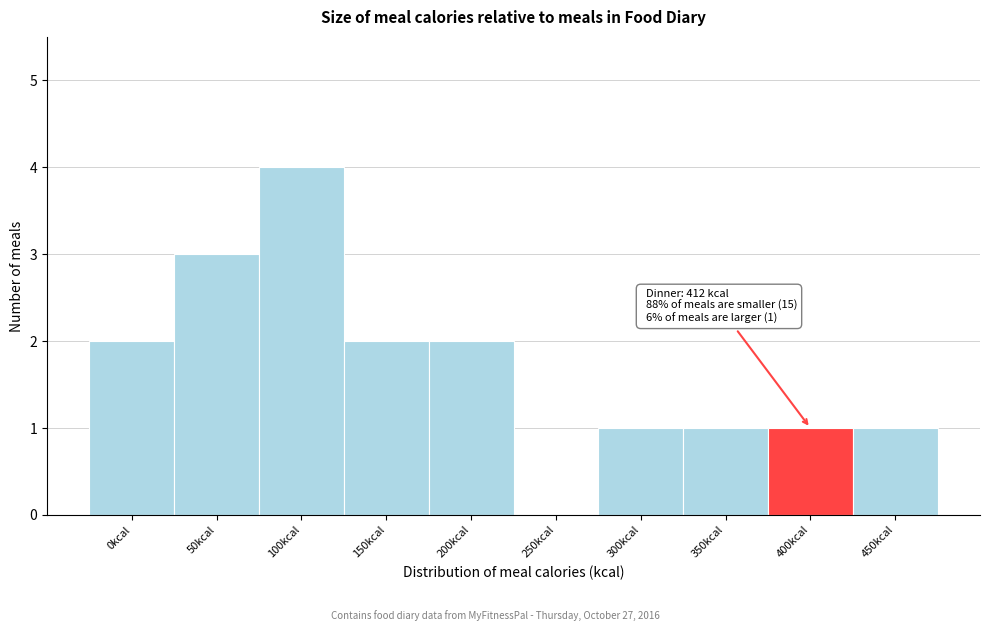

Reading right to left, what are all the values shown in this chart?

450kcal=1	400kcal=1	350kcal=1	300kcal=1	250kcal=0	200kcal=2	150kcal=2	100kcal=4	50kcal=3	0kcal=2